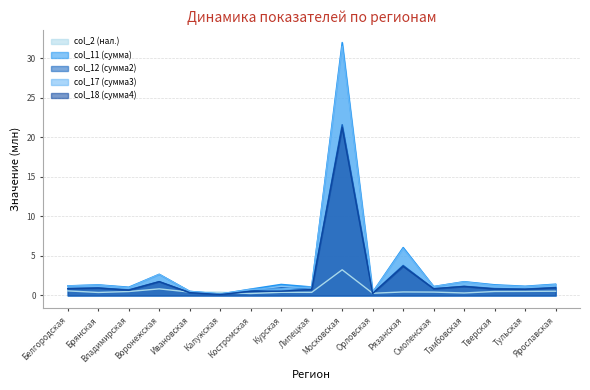

How many data points in col_11 are above 1?

13